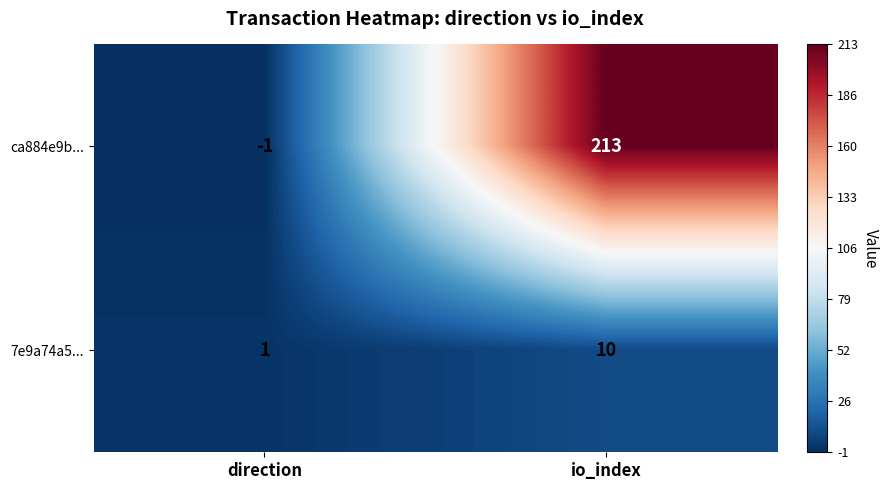

What is the smallest value displayed?

-1